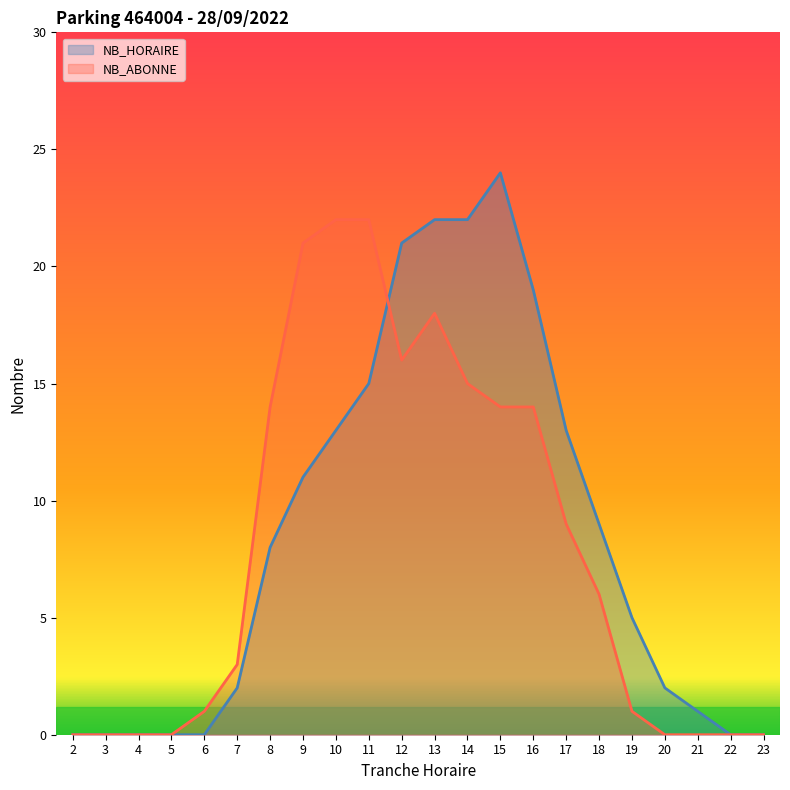

Which series has the widest spread of values?

NB_HORAIRE